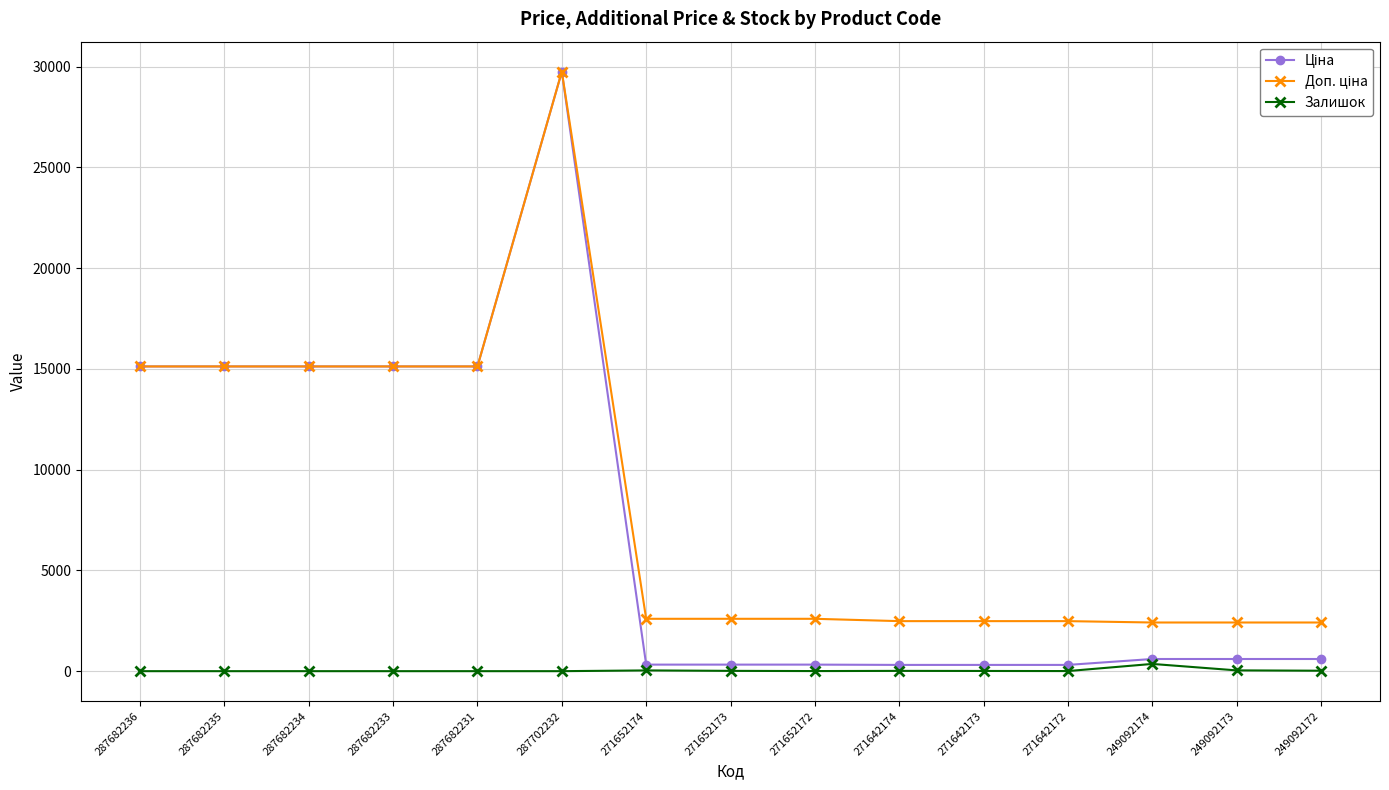

True or false: Залишок has a value of 39.0 at 249092173.

True